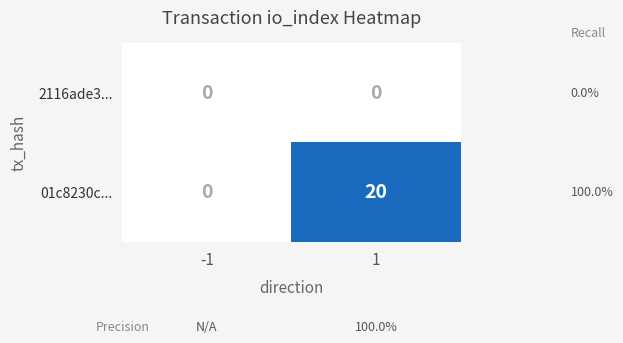

List the series in order of their peak value, highest first.

01c8230c..., 2116ade3...